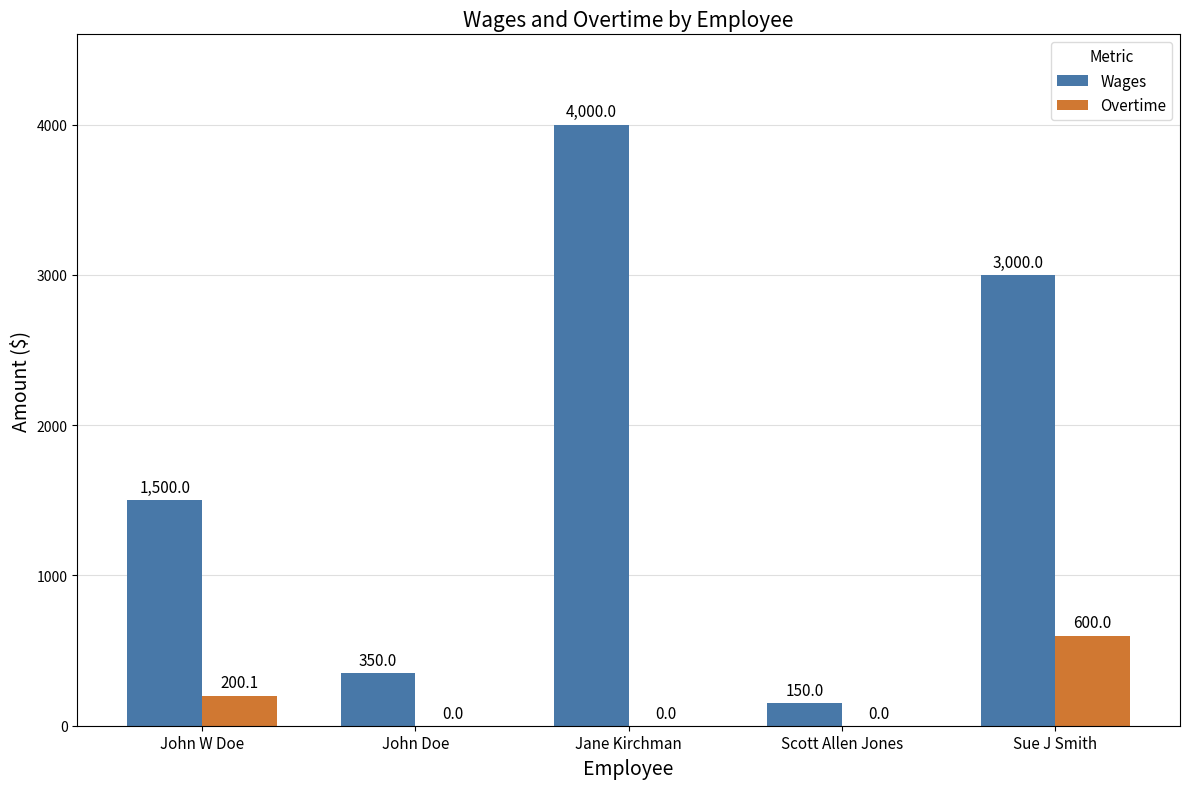

What is the maximum value shown in the chart?

4000.0